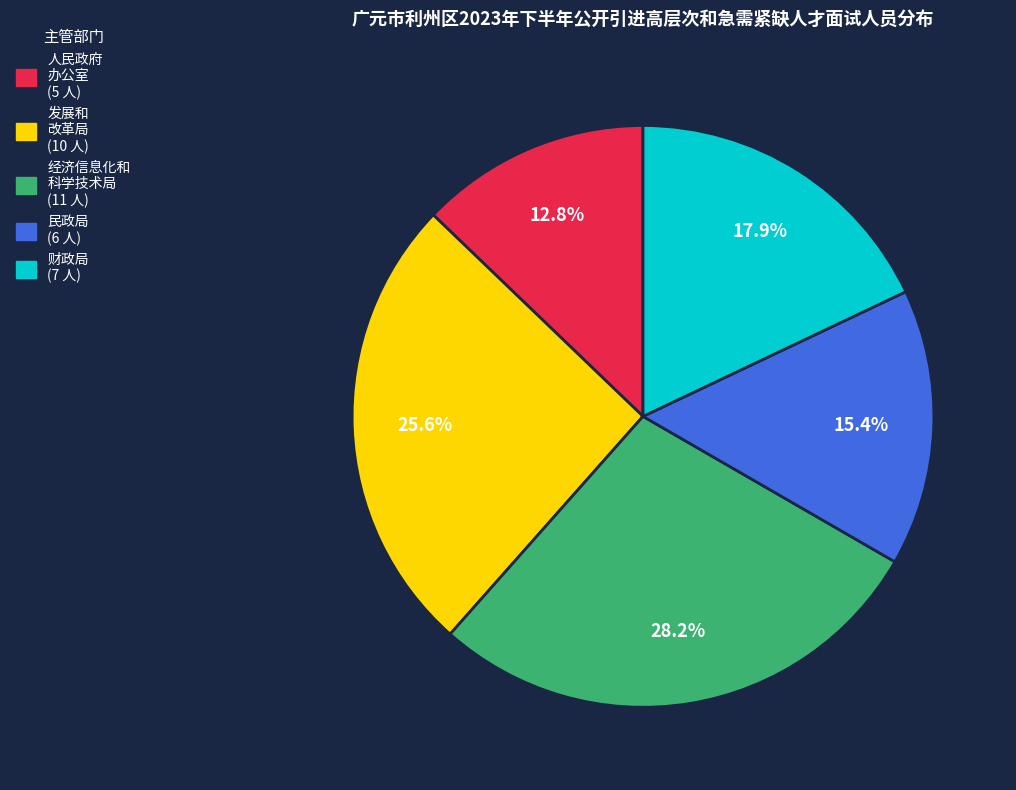

Is there a majority slice in this chart?

No